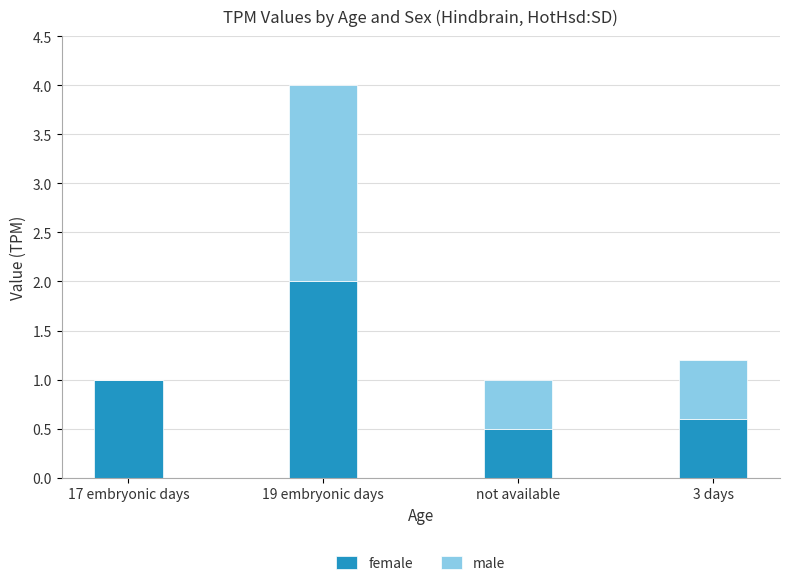

What is the total value across all series at 3 days?

1.2